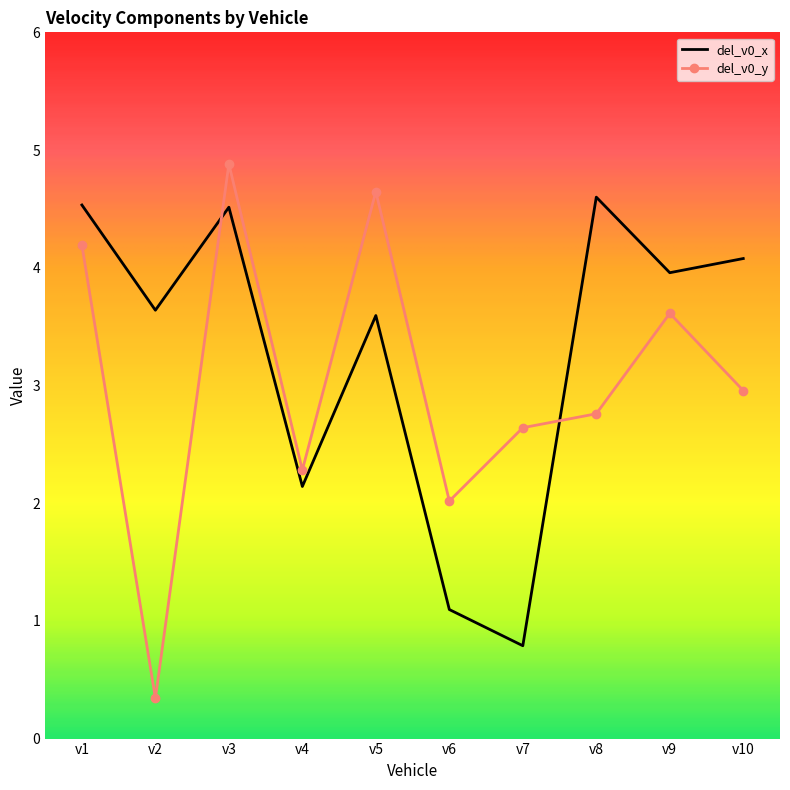

Between which two adjacent categories do del_v0_y and del_v0_x first intersect?

v2 and v3